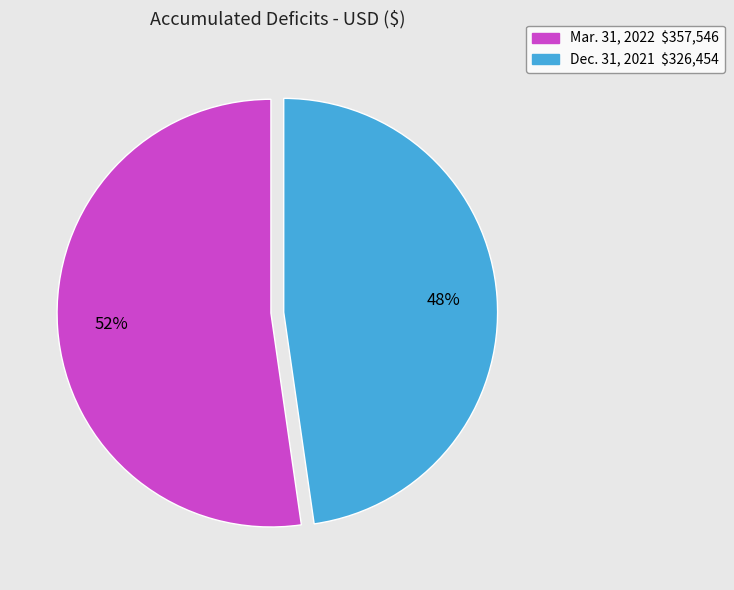

What is the smallest slice in the pie chart?

Dec. 31, 2021